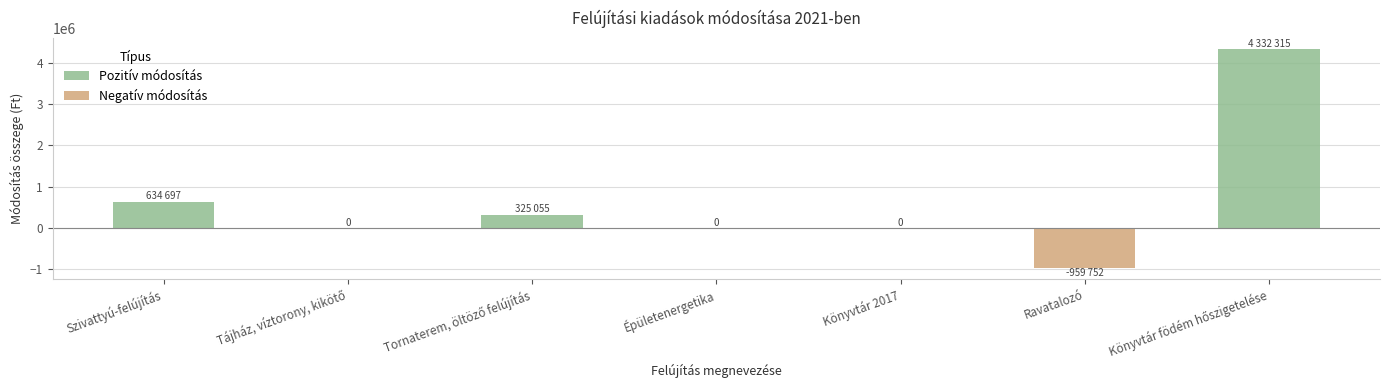

At which label is the value closest to 1686281?

Szivattyú-felújítás